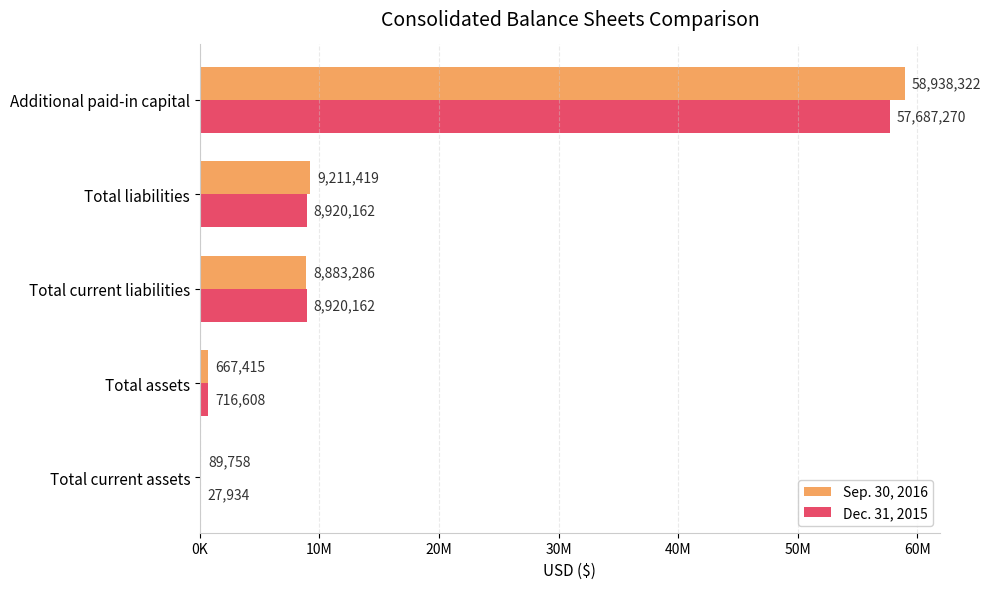

What are all the series names shown in the legend?

Sep. 30, 2016, Dec. 31, 2015